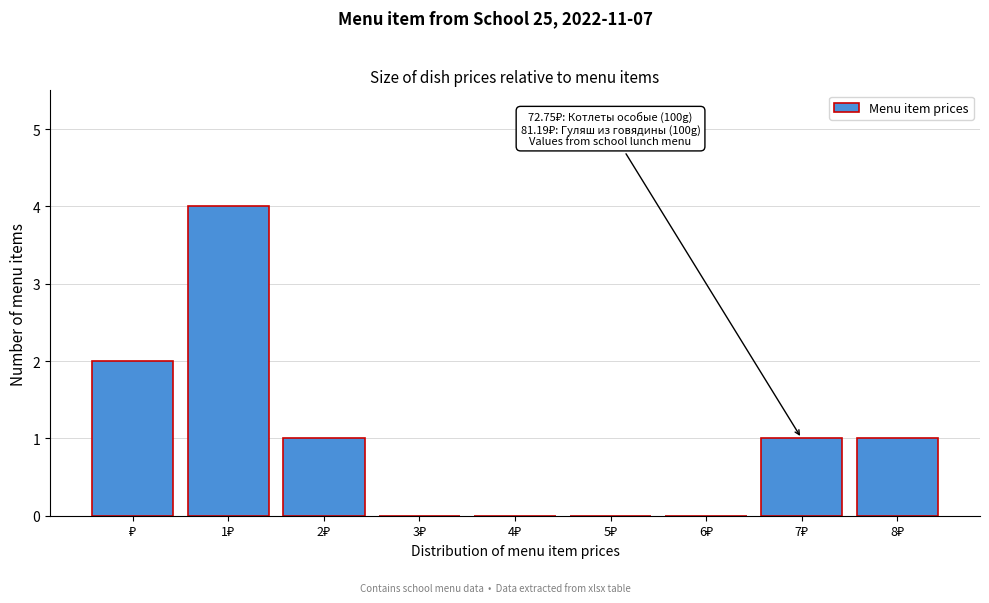

What is the maximum value shown in the chart?

4